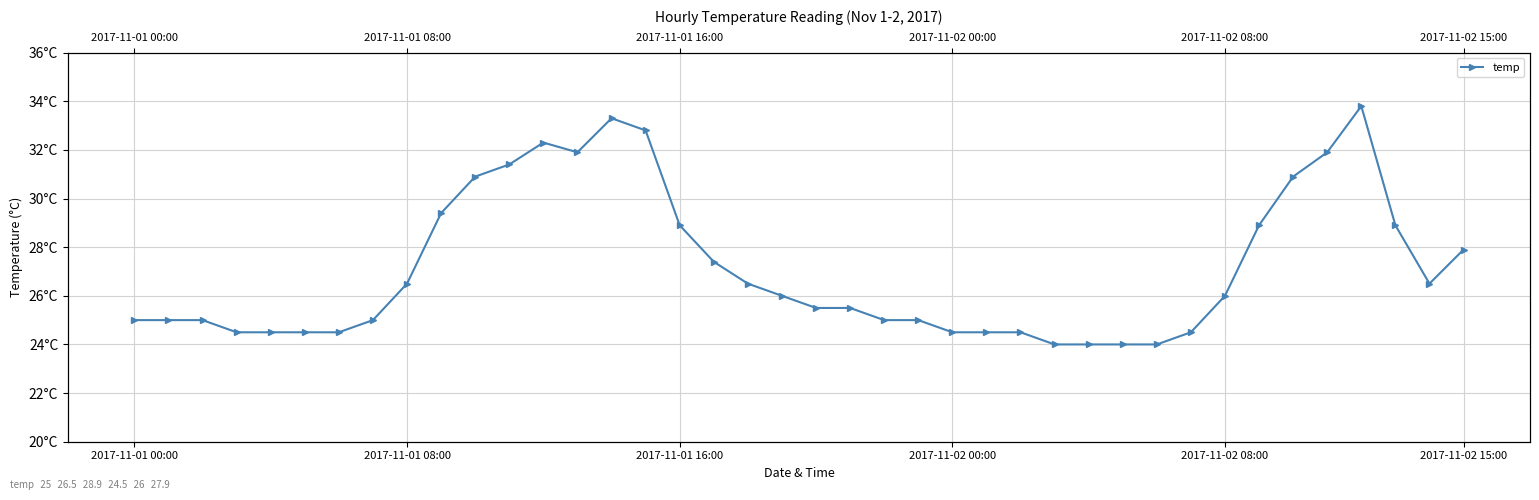

Where does the data first go above 26?

2017-11-01 08:00